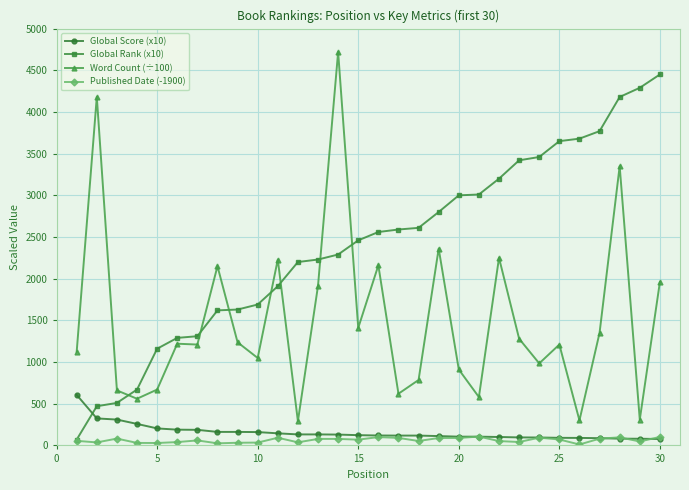

True or false: Global Score (x10) and Global Rank (x10) intersect in this chart.

True